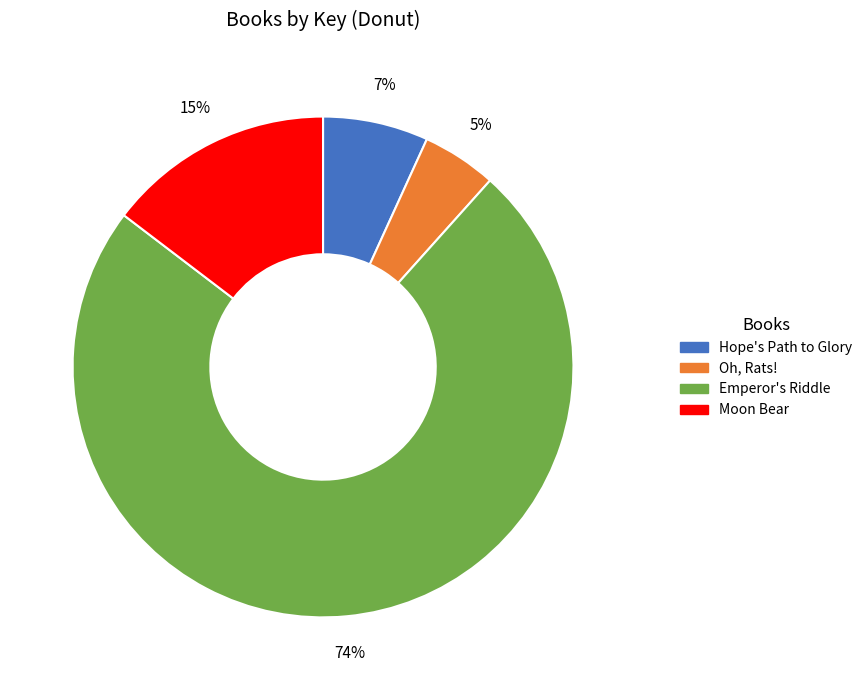

What is the ratio of the value at Oh, Rats! to the value at Moon Bear?

0.3